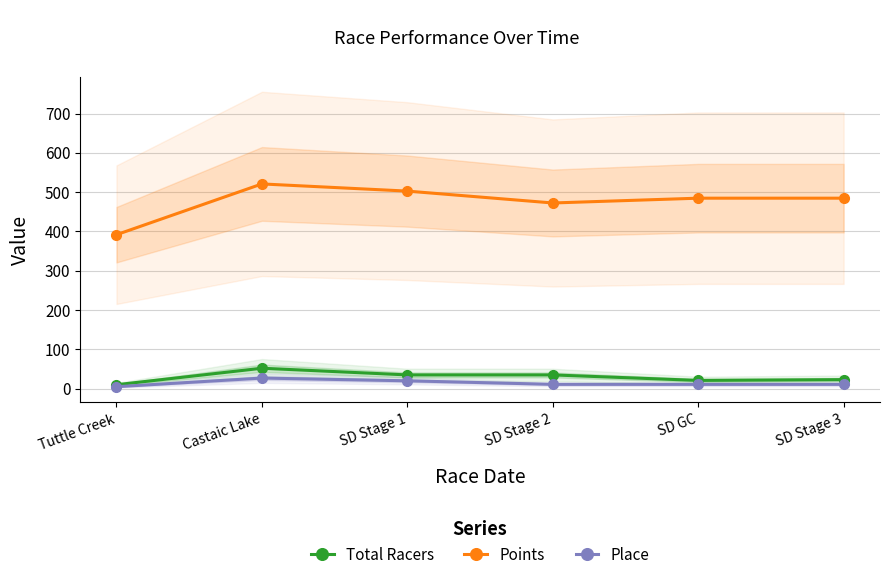

True or false: Place has more than 0 points higher than both neighbors.

True